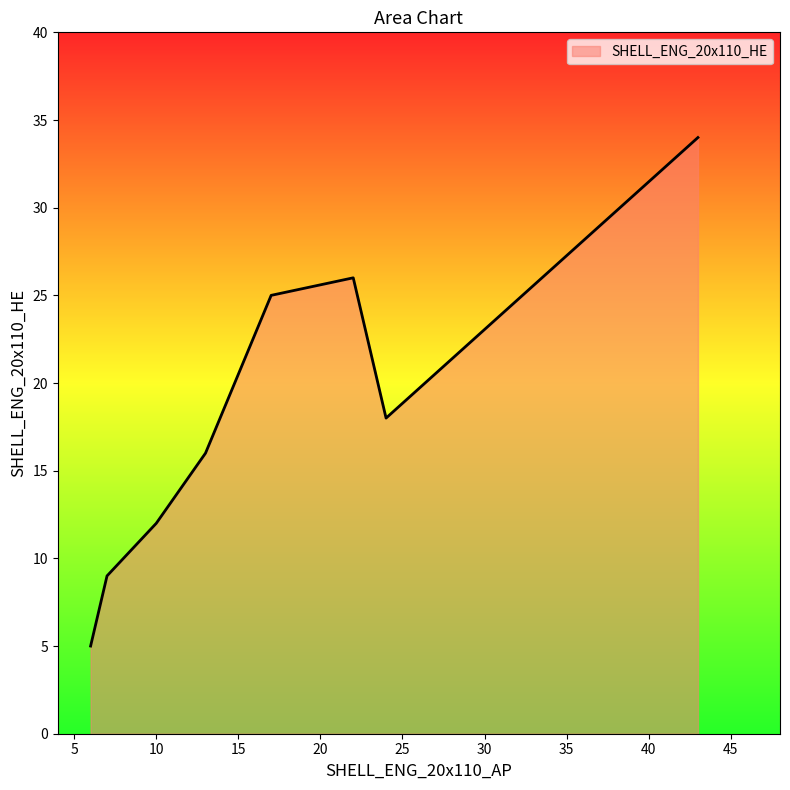

What is the minimum value shown in the chart?

5